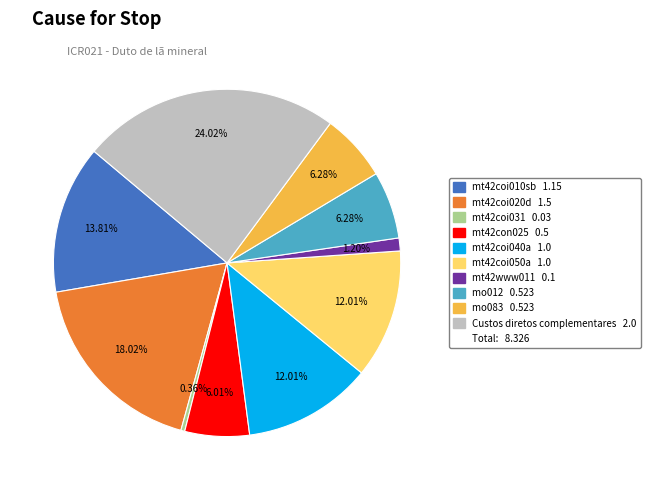

Is there any slice that represents more than half of the pie?

No